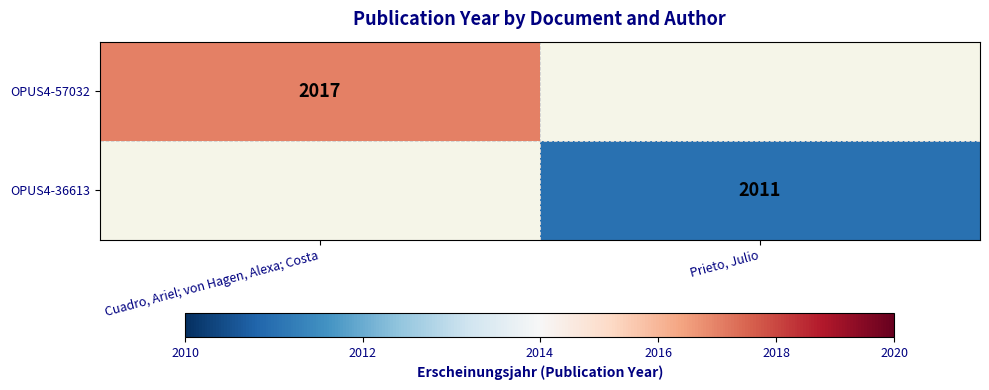

The OPUS4-57032 series shows 2017 at Cuadro, Ariel; von Hagen, Alexa; Costa. True or false?

True